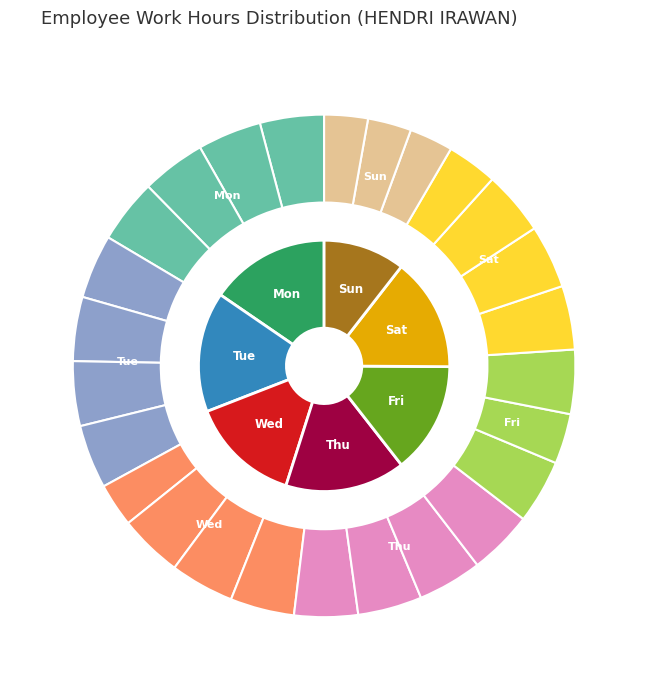

Count the number of slices in the pie.

26